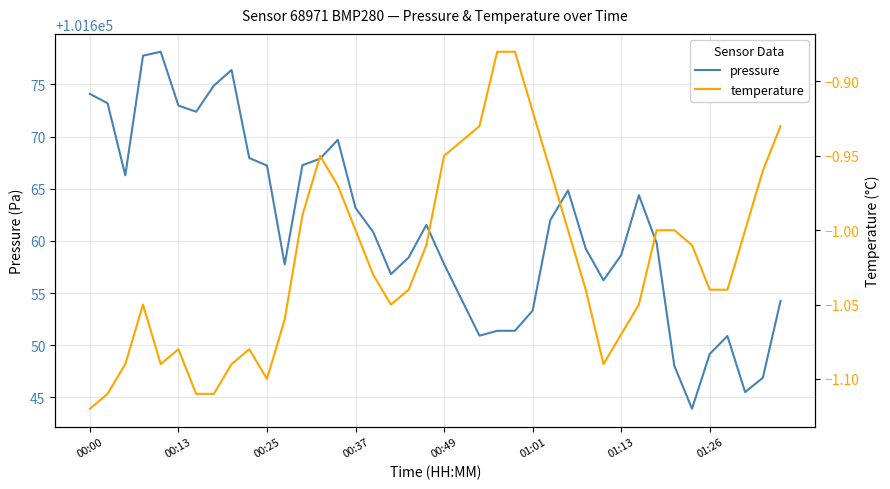

At which label does pressure first exceed 101660?

00:00